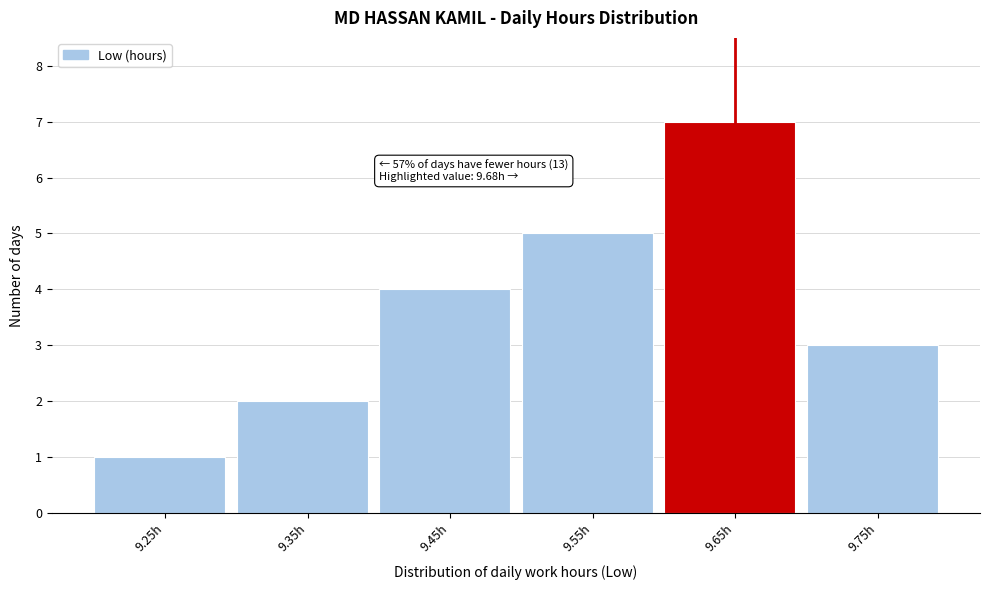

Reading right to left, list all the values displayed in this chart.

9.75h=3	9.65h=7	9.55h=5	9.45h=4	9.35h=2	9.25h=1